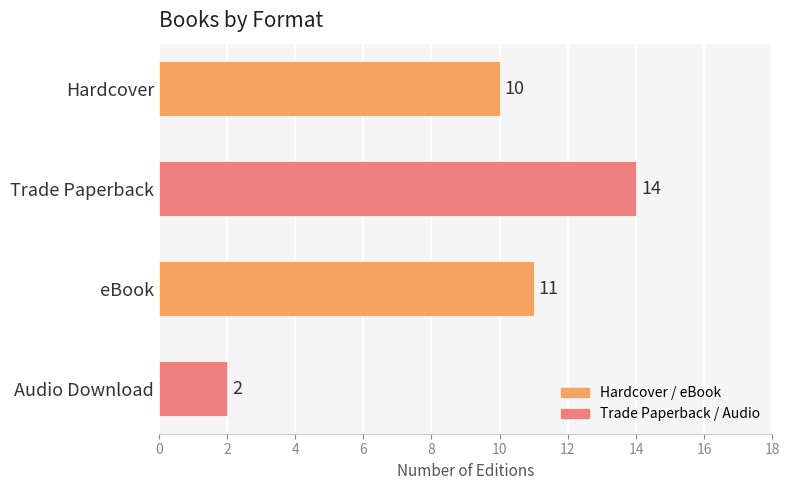

How many data points are less than 11?

2